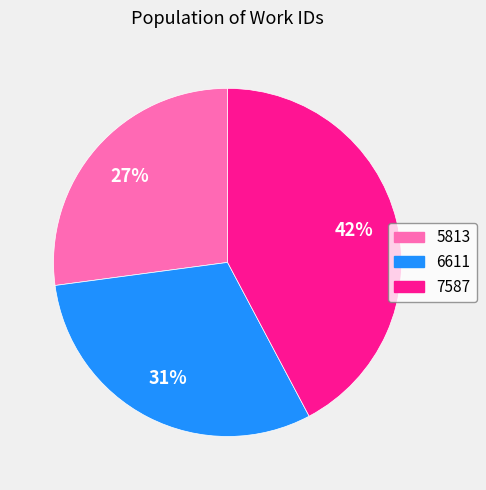

Do 5813 and 7587 together represent more than half of the pie?

Yes